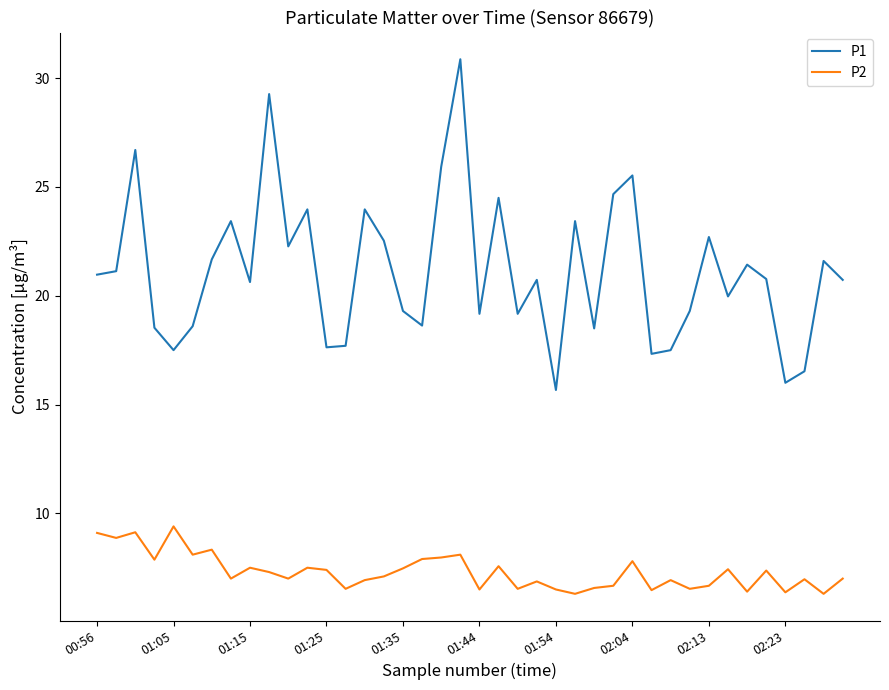

Rank the series by their average value, from highest to lowest.

P1, P2